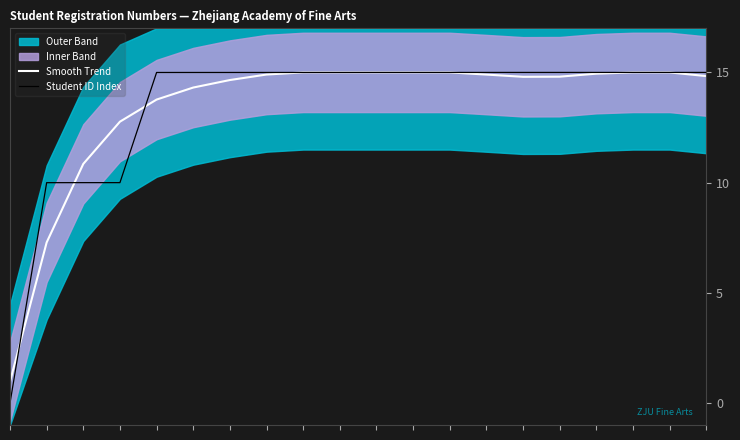

At which label does Student ID Index first exceed 14?

4